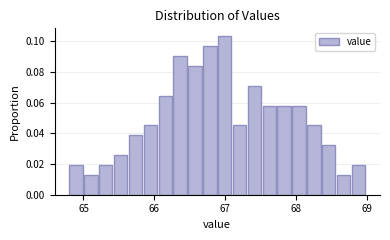

Around what value on the x-axis is the tallest bar? Give the approximate position of its centre, as read against the axis.

67.0